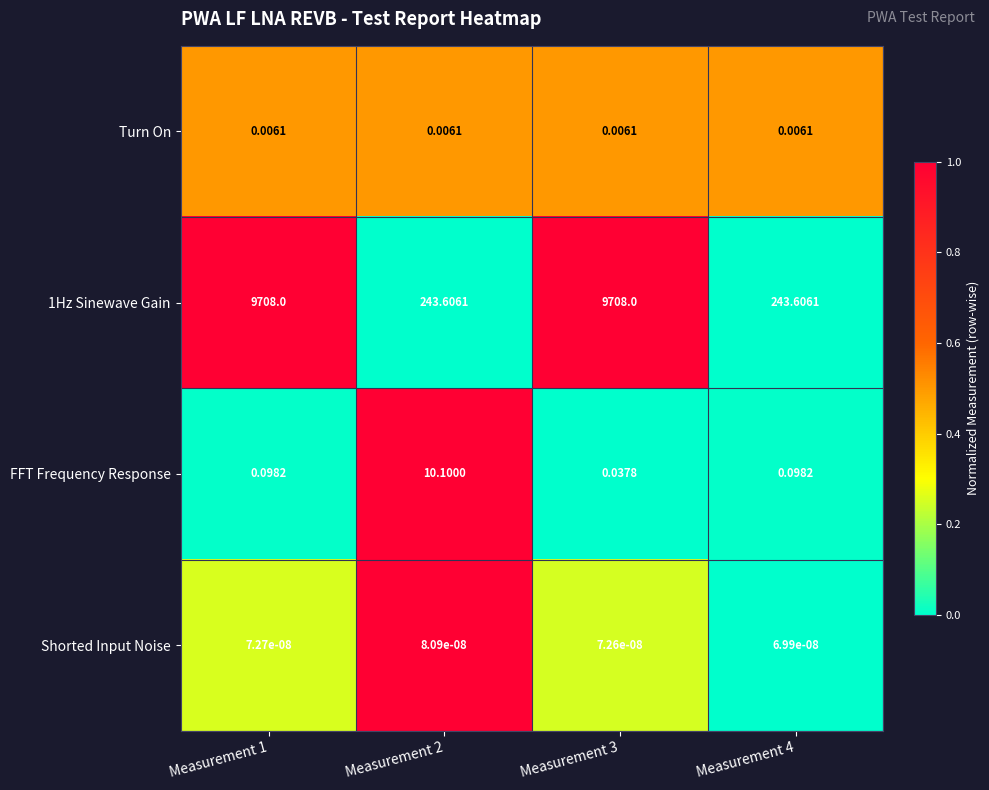

Is the value of FFT Frequency Response at Measurement 2 greater than the value of 1Hz Sinewave Gain at Measurement 4?

No